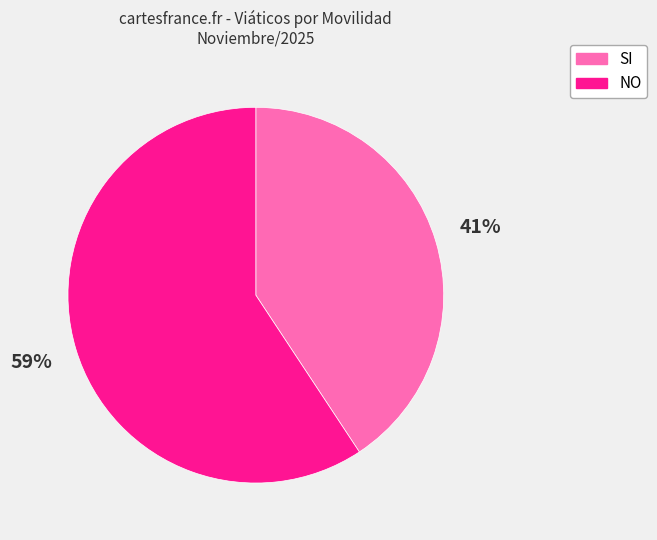

Does any single category account for the majority?

Yes